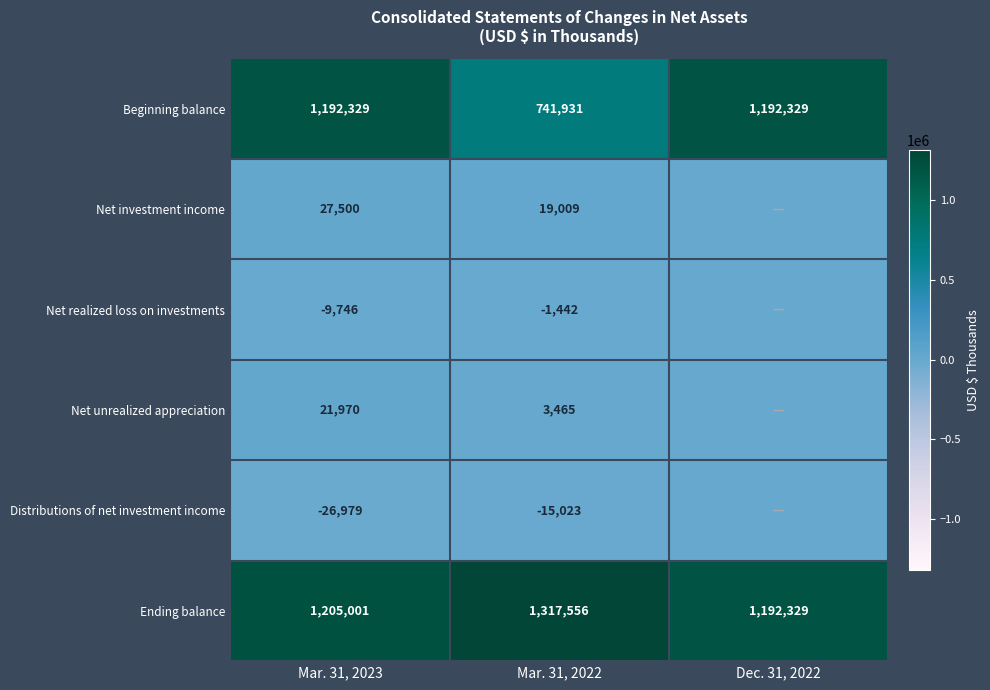

Count the number of data series in this chart.

6